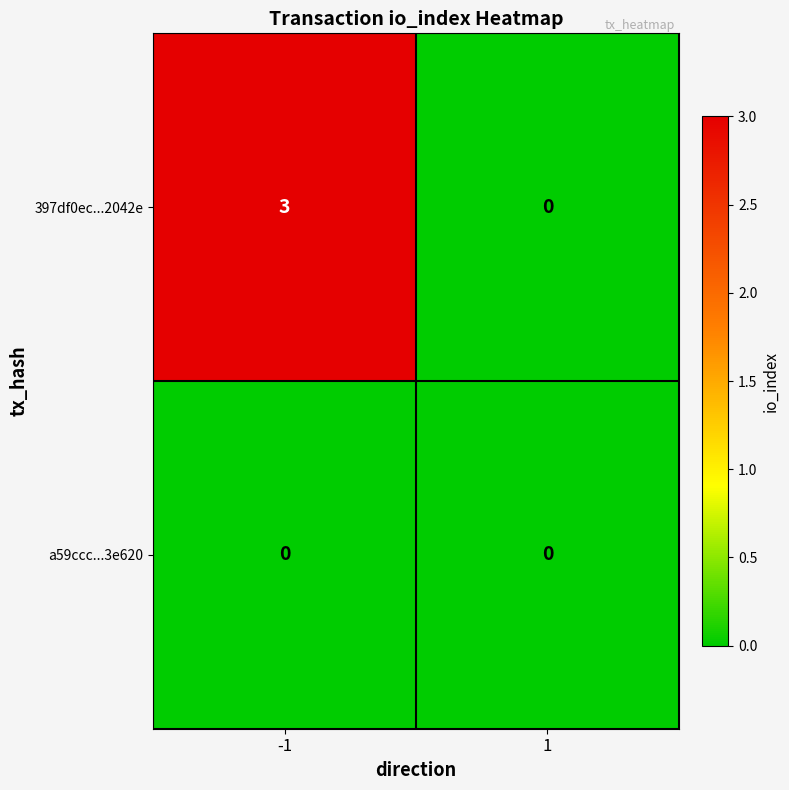

What is the difference between the maximum and minimum values in the 397df0ec...2042e series?

3